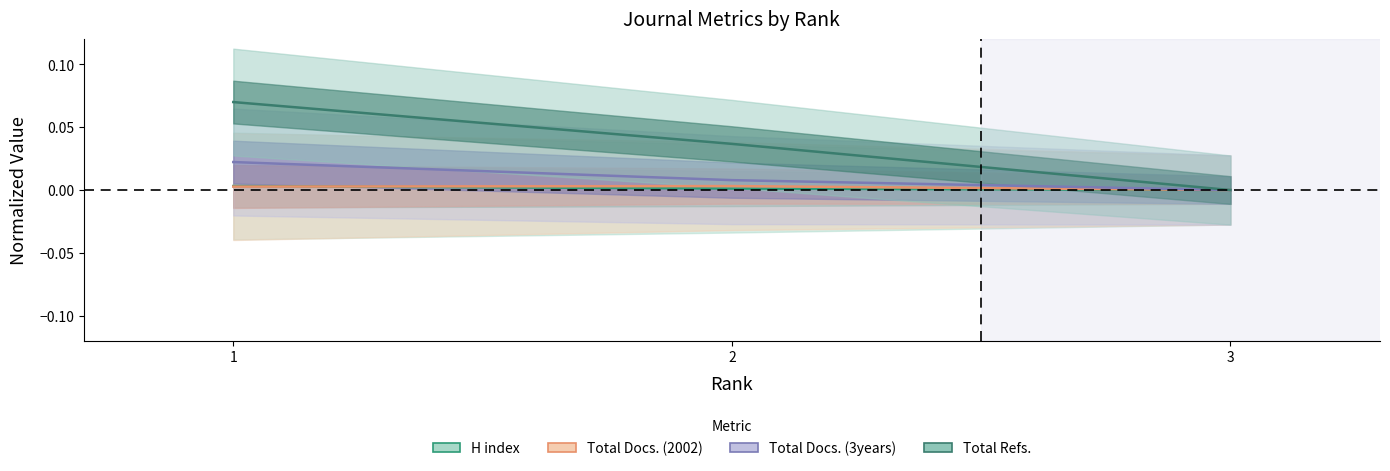

How many data points in Total Refs. are above 0?

2